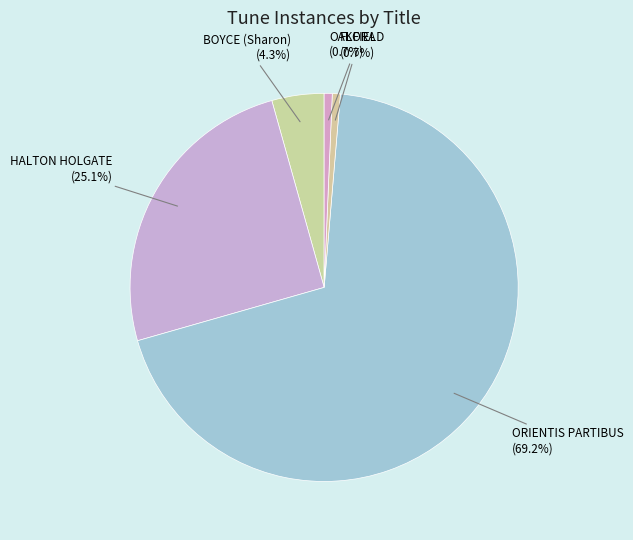

Which has a higher value, FLORA or BOYCE (Sharon)?

BOYCE (Sharon)